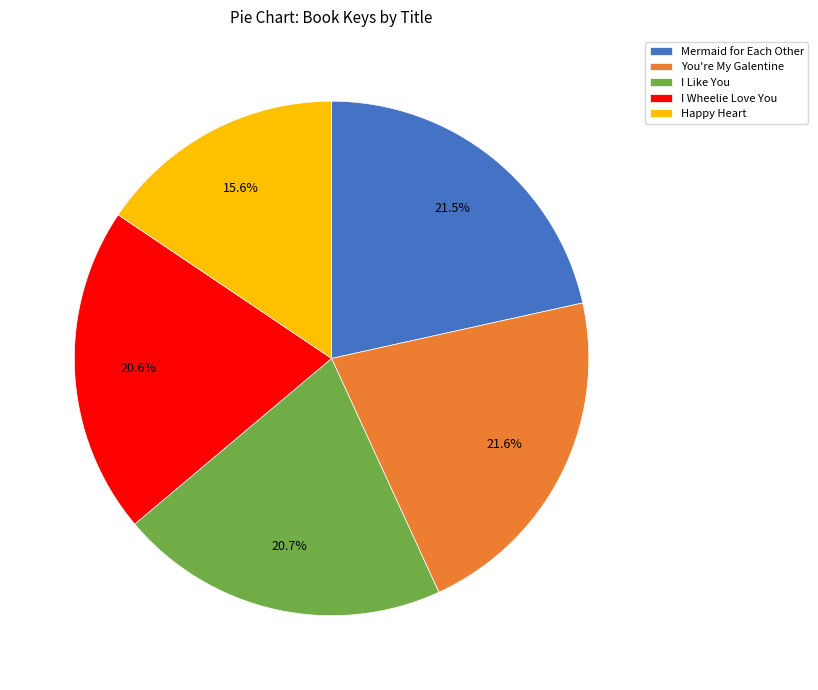

How many slices are in this pie chart?

5